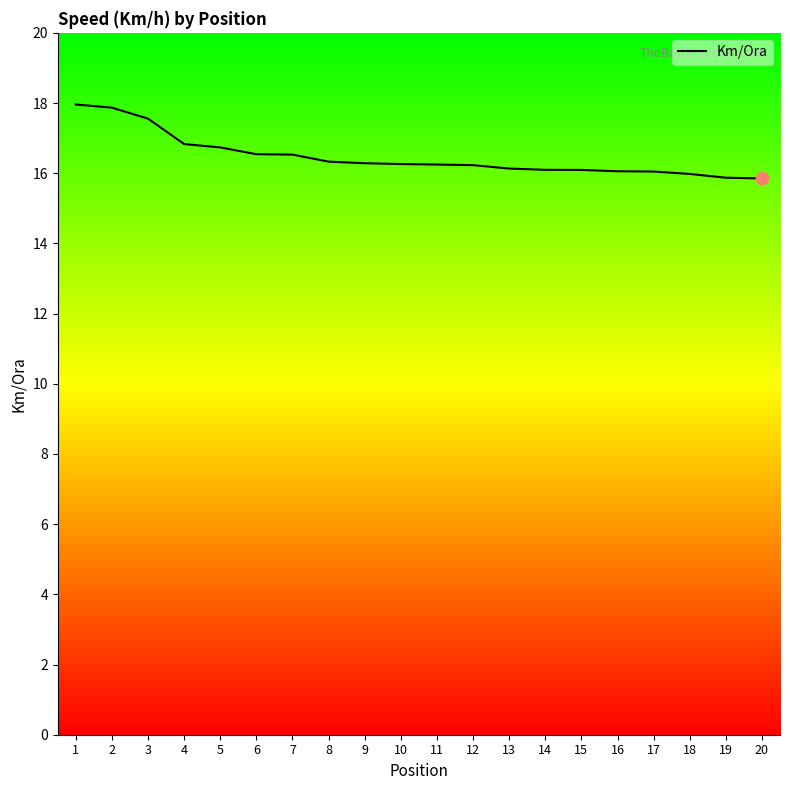

What is the change in value from 9 to 19?

-0.4